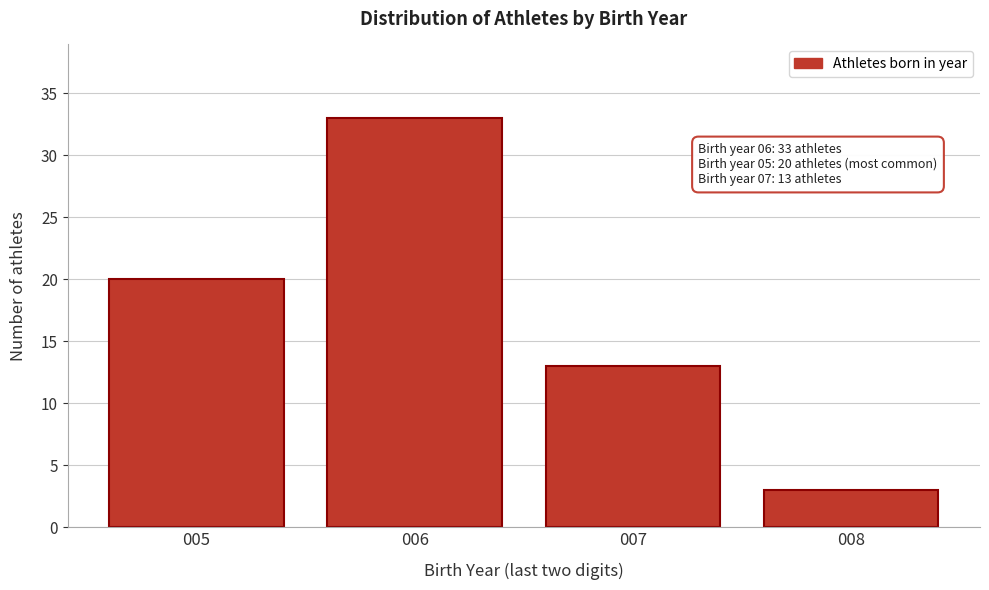

Reading right to left, what are all the values shown in this chart?

3	13	33	20